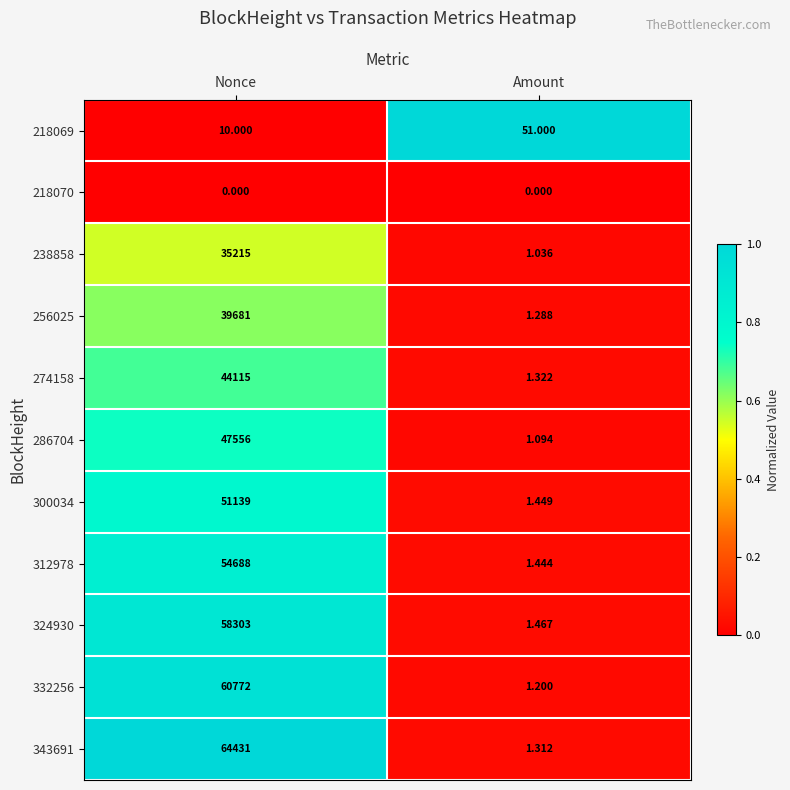

At which label does 218069 reach its peak?

Amount